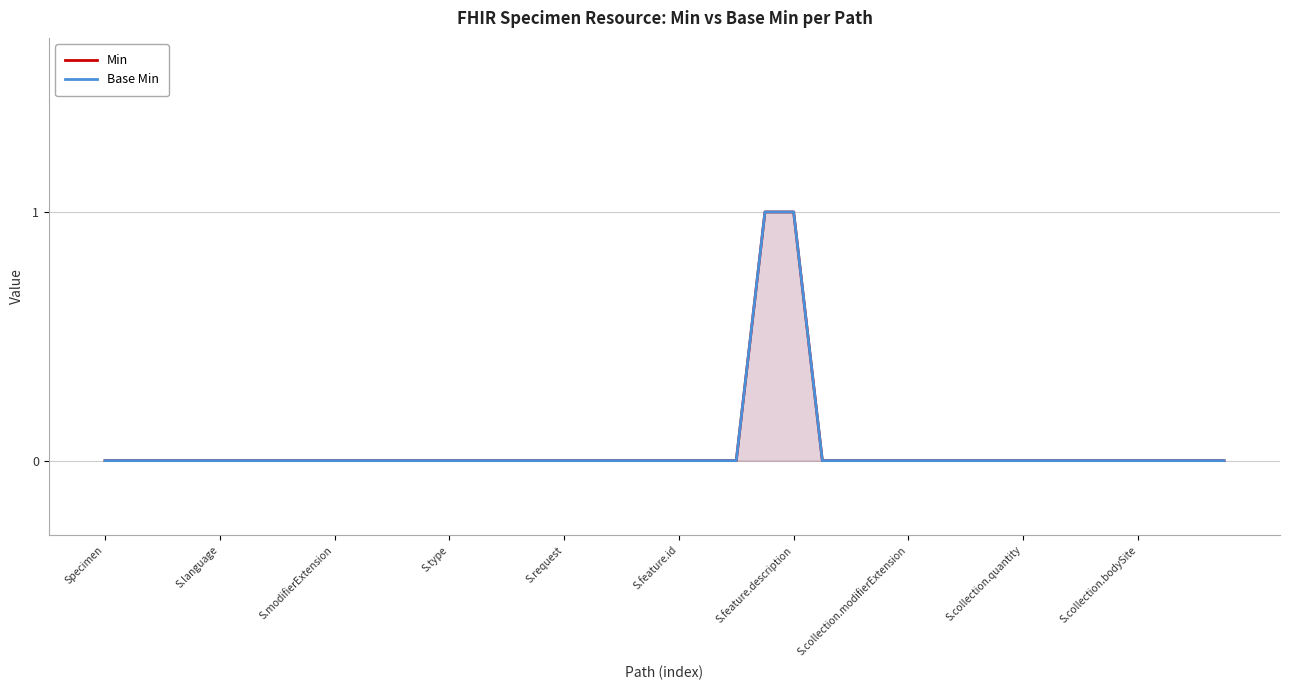

How many Base Min values are between 0 and 1?

40